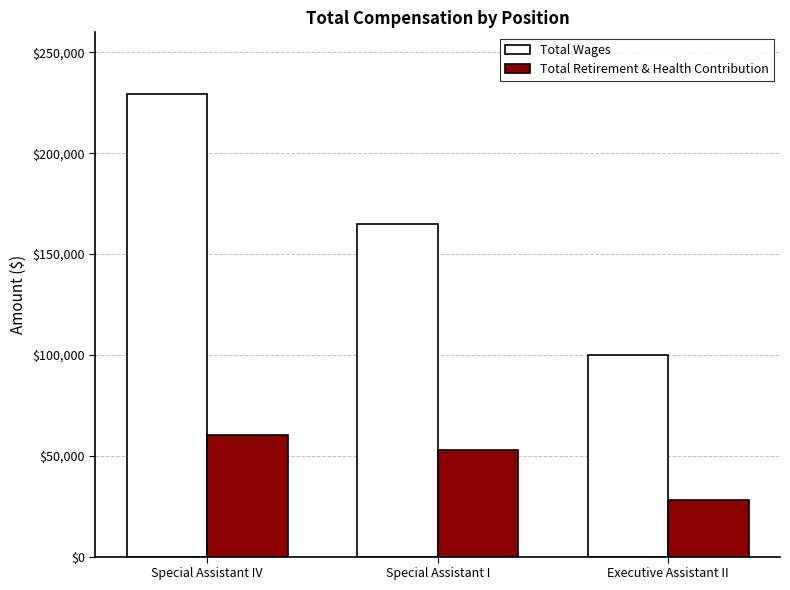

Reading right to left, transcribe all the data shown in this chart.

Total Wages: Executive Assistant II=99976	Special Assistant I=164767	Special Assistant IV=229405
Total Retirement & Health Contribution: Executive Assistant II=28103	Special Assistant I=52992	Special Assistant IV=60505